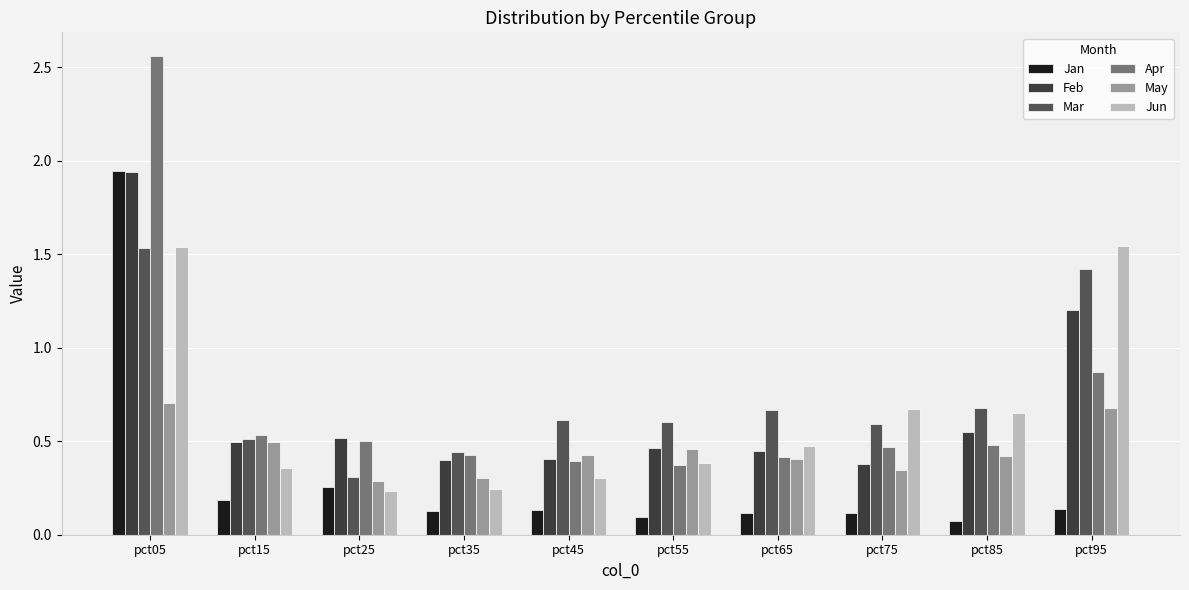

The Apr series shows 0.4 at pct65. True or false?

True